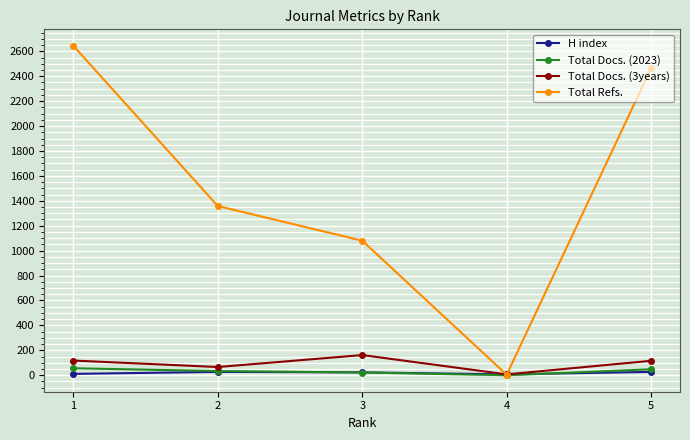

Is it true that H index equals 27 at 2?

True